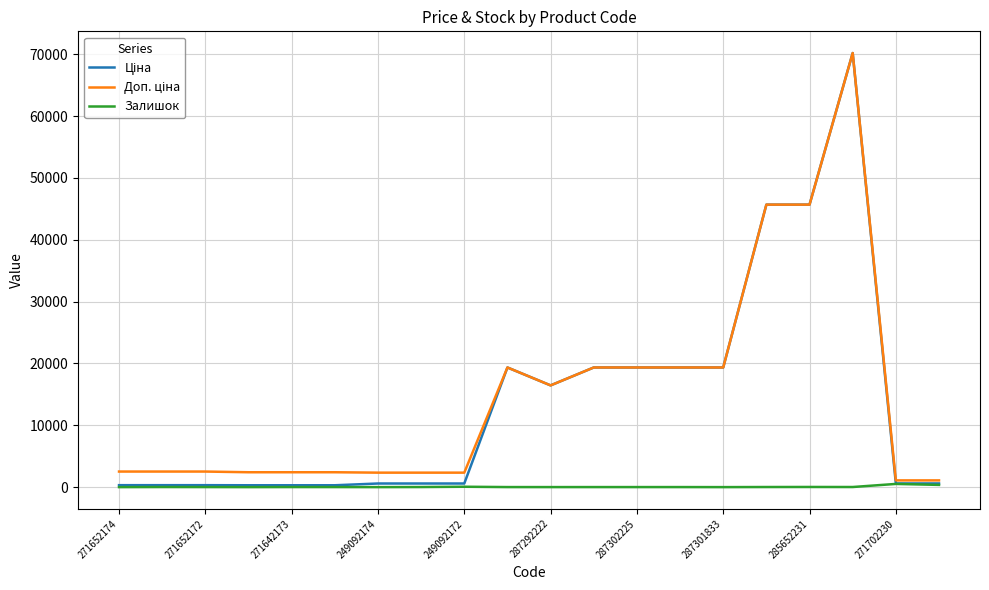

What is the maximum value shown in the chart?

70181.6